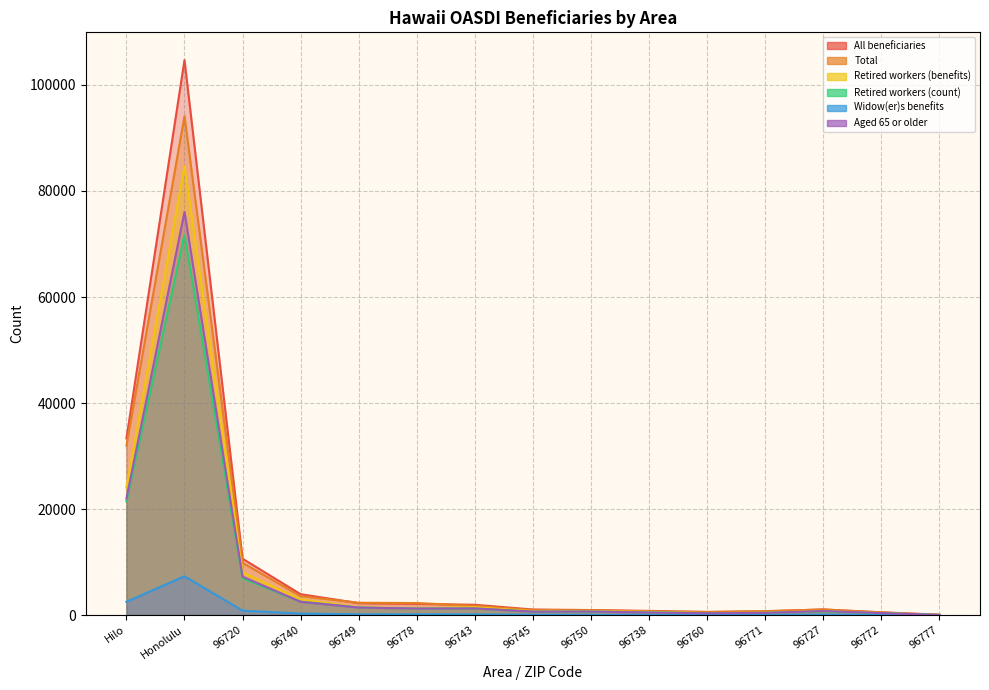

At which label is Retired workers (count) closest to 35885?

Hilo